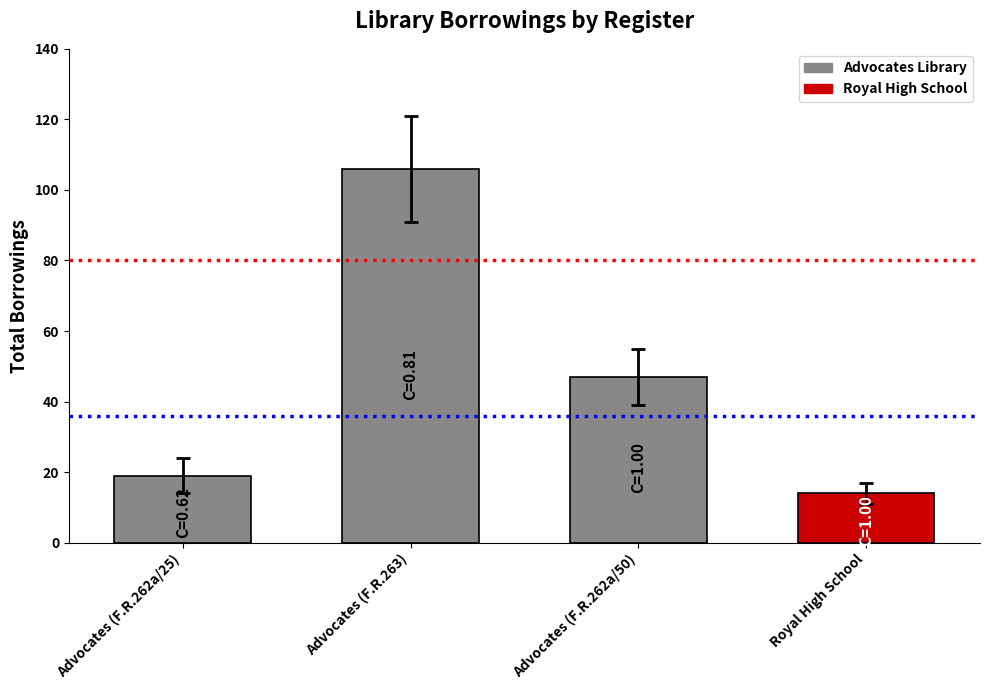

Is the value of errors at Advocates (F.R.263) greater than the value of borrowings at Royal High School?

Yes